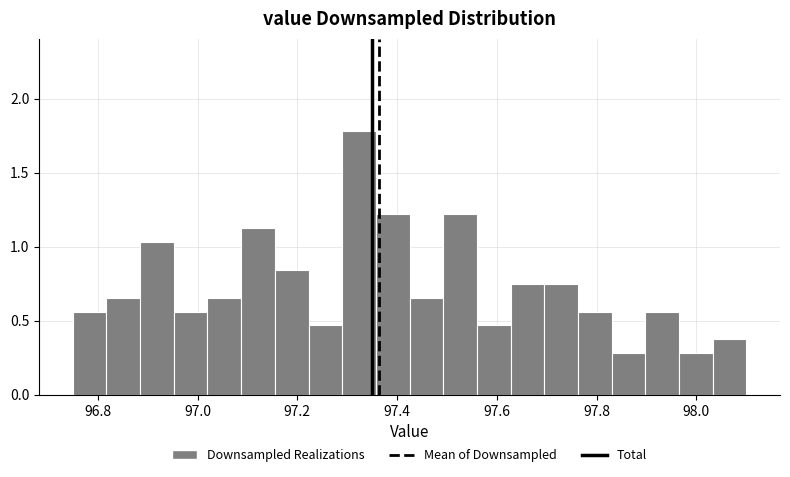

Read against the x-axis, roughly where is the centre of the tallest bar?

97.32